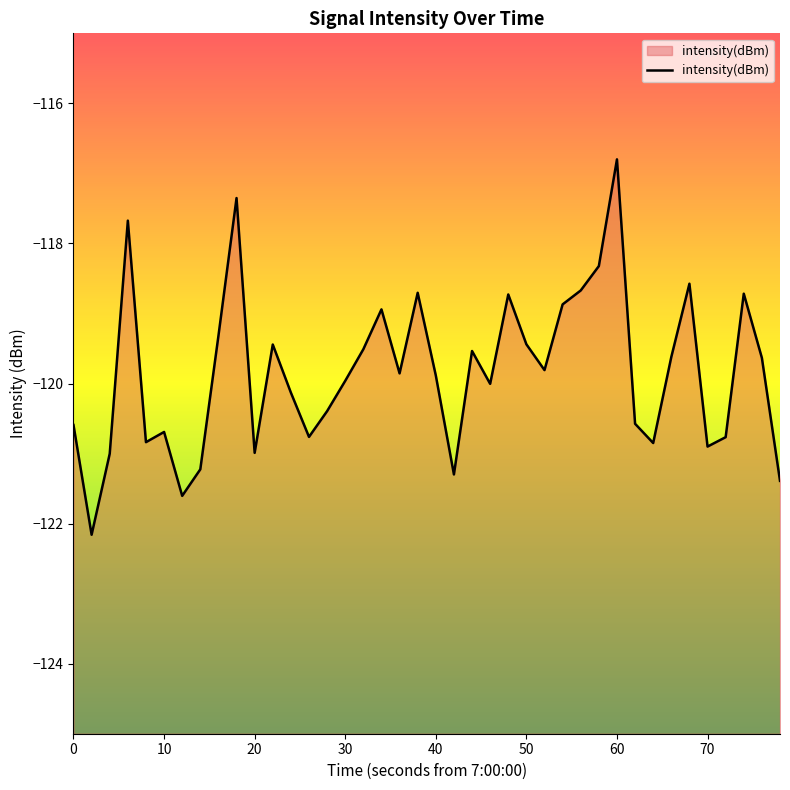

What is the difference between the maximum and minimum values?

5.4